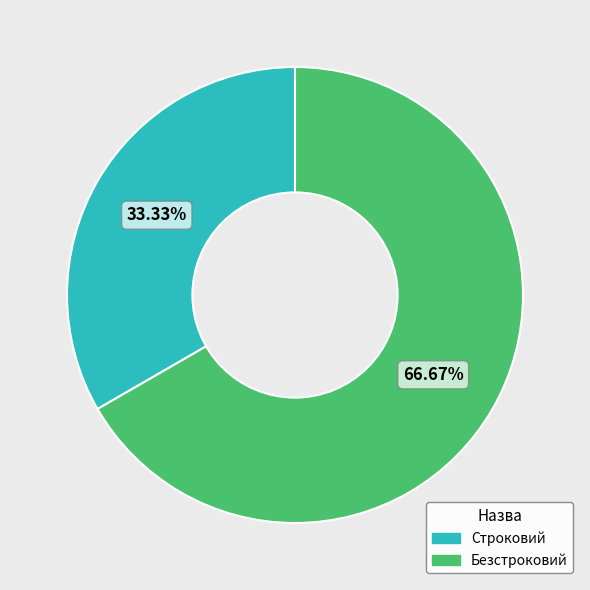

Between Безстроковий and Строковий, which is larger?

Безстроковий